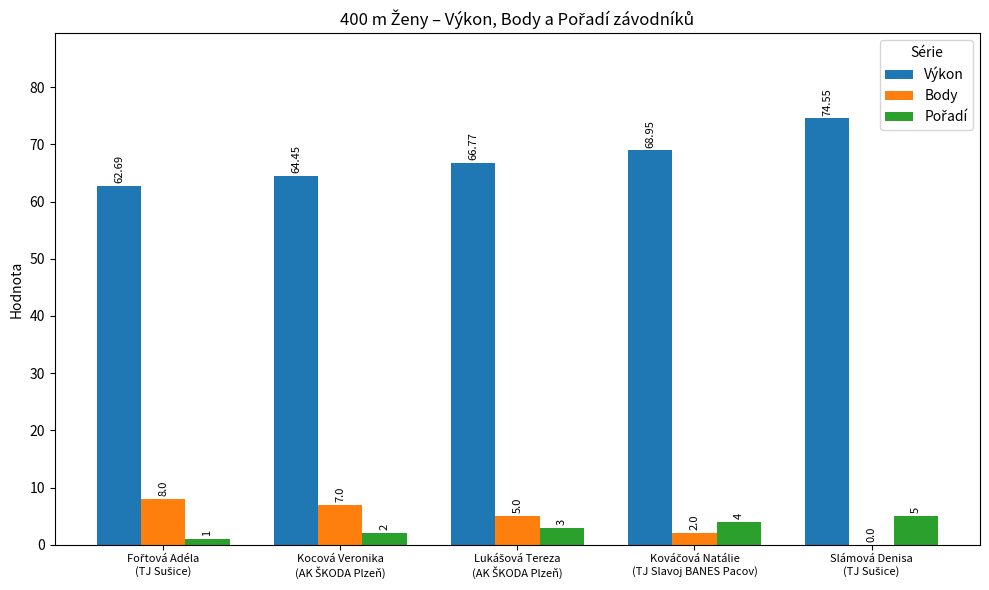

Count the number of categories in the chart.

5